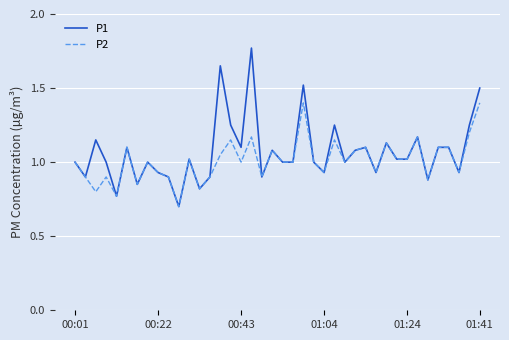

Which series has the largest range (max minus min)?

P1